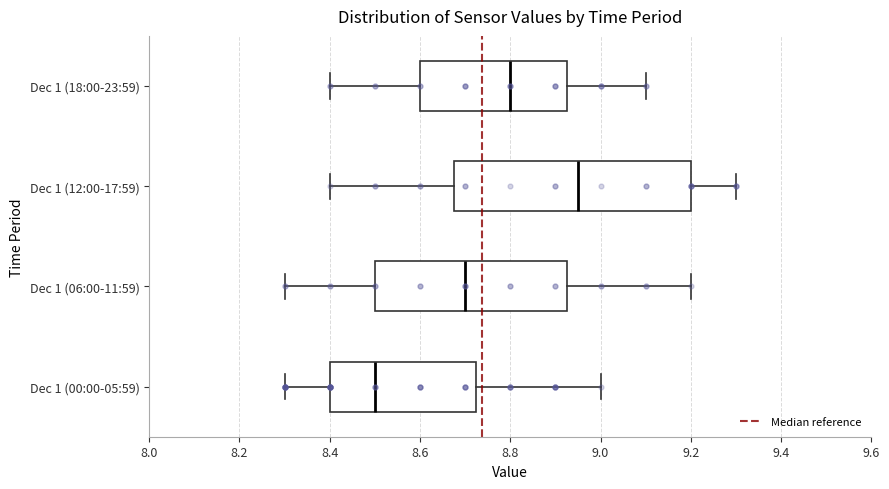

Which box has the furthest to the right median line?

Dec 1 (12:00-17:59)